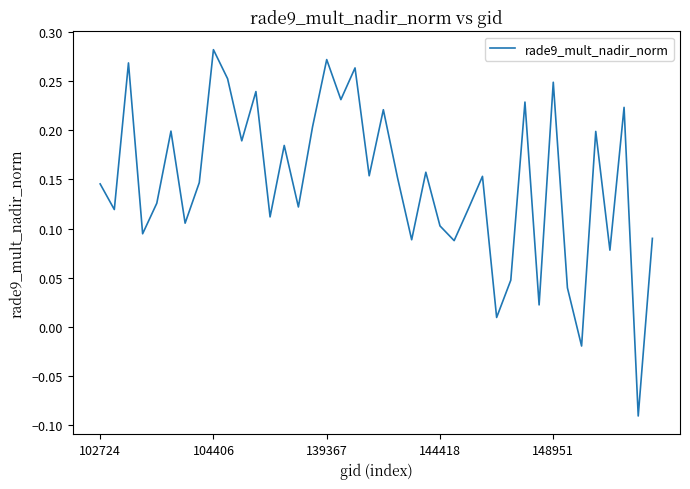

What is the difference between the maximum and minimum values?

0.4